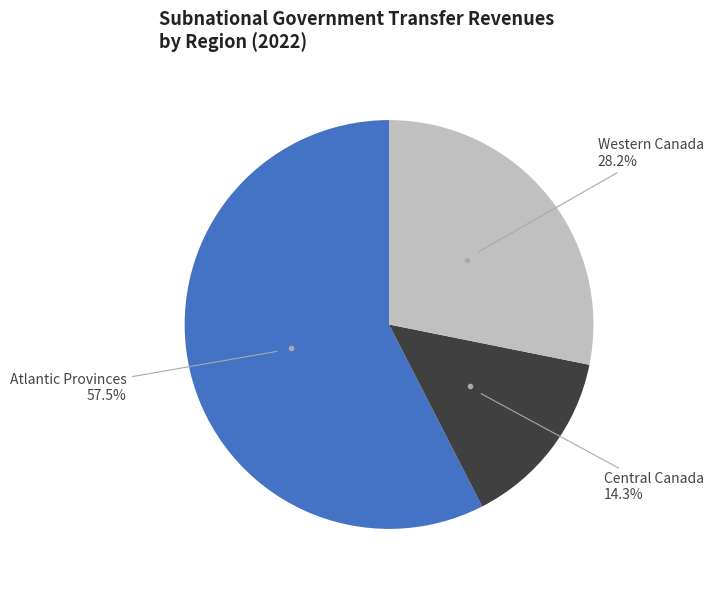

Is there any slice that represents more than half of the pie?

Yes